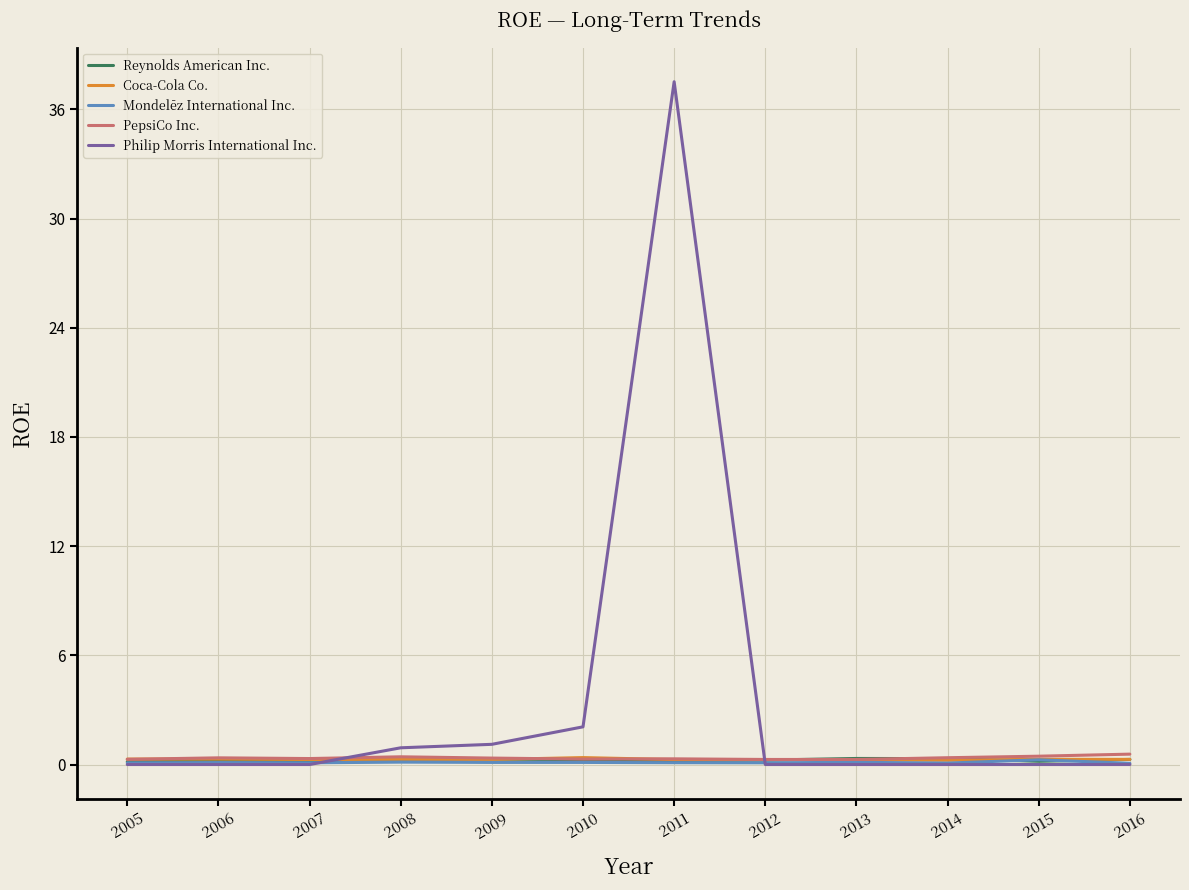

What is the greatest value displayed?

37.5